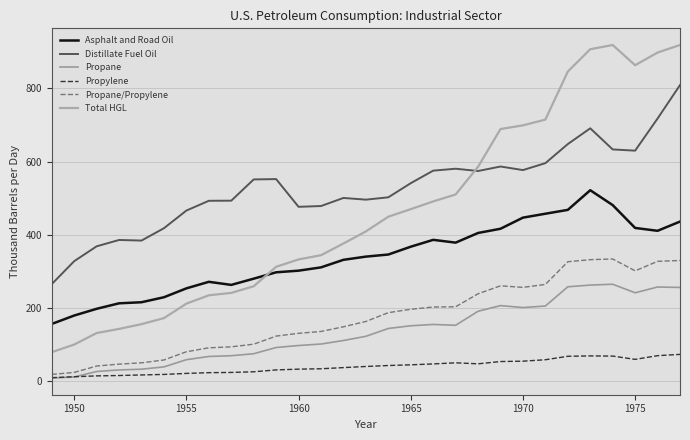

What is the value of the Total HGL point at the 29th from the left?

918.2